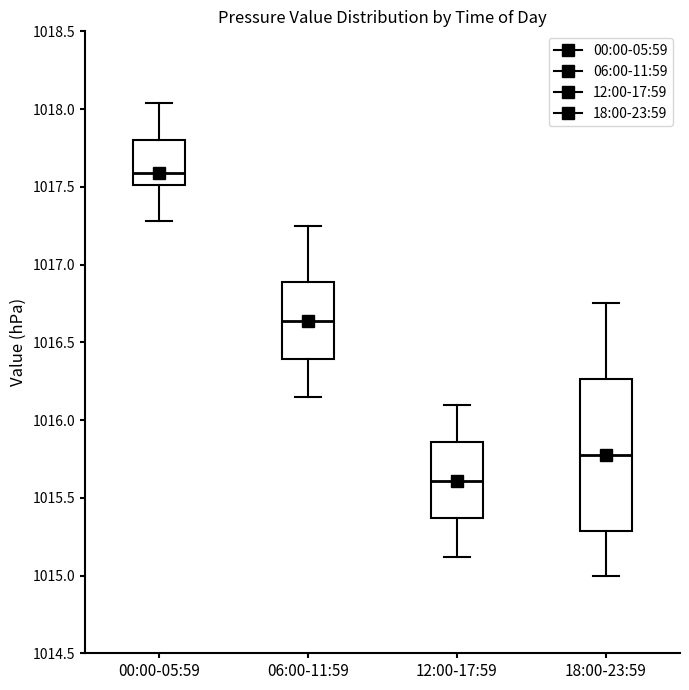

Comparing the boxes themselves (not the whiskers), which one is the tallest?

18:00-23:59